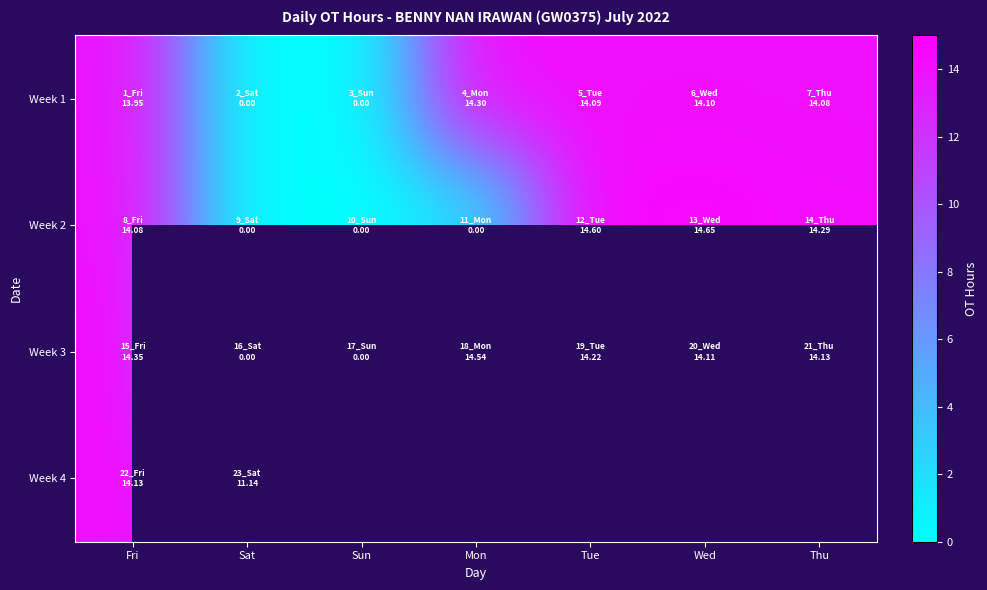

At which label does Week 3 first exceed 14?

Fri